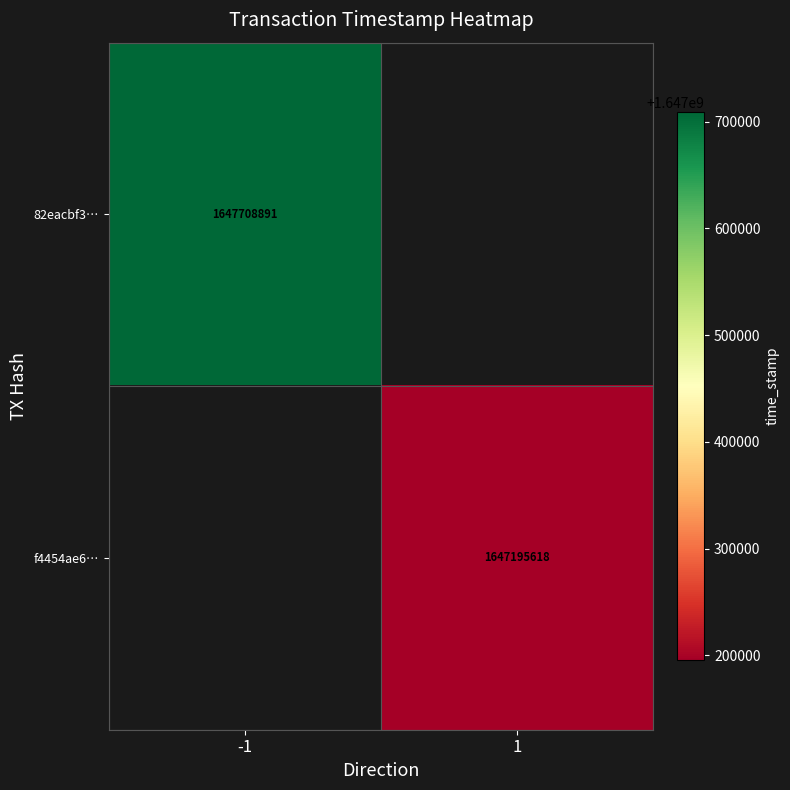

True or false: 82eacbf3… has a value of 931899497 at -1.

False